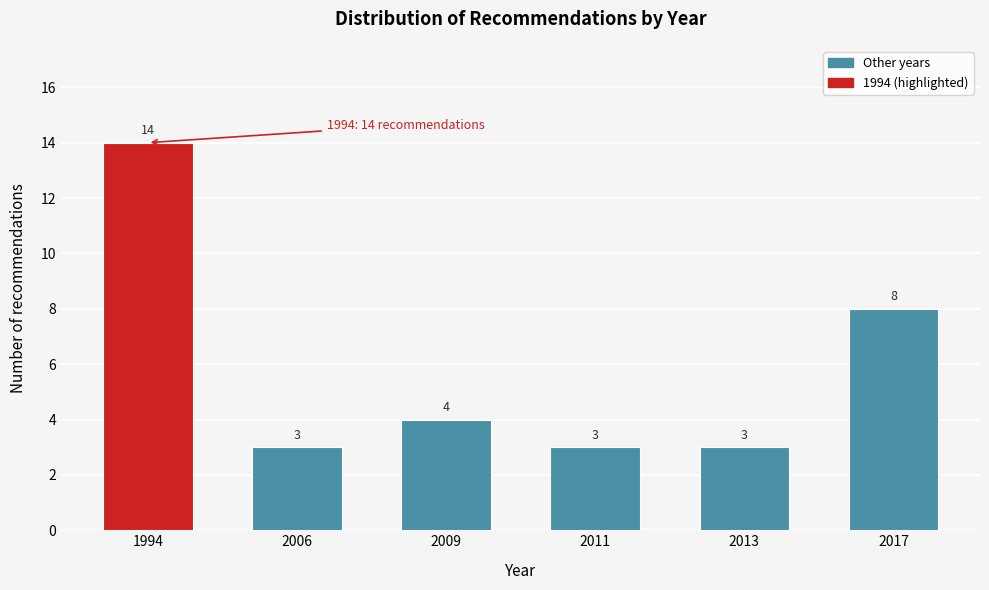

Reading left to right, list all the values displayed in this chart.

1994=14	2006=3	2009=4	2011=3	2013=3	2017=8